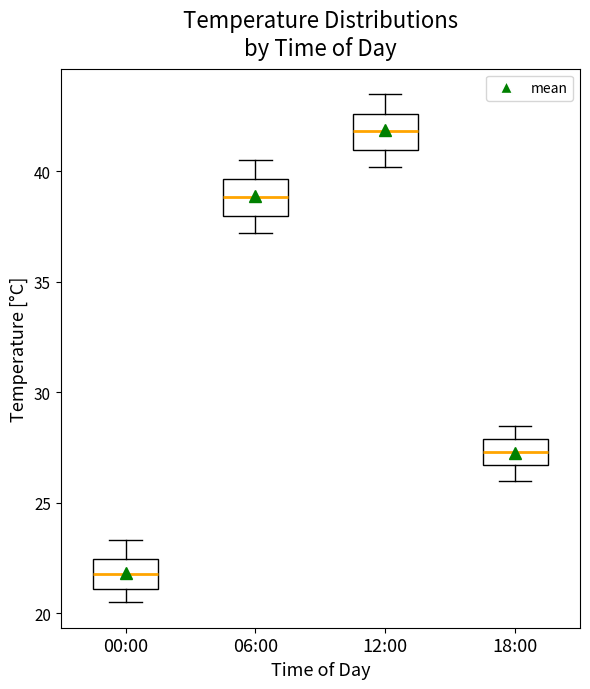

Where does the median line of the box for 12:00 sit on the y-axis? The values are not printed on the chart, so give them approximately, as read against the axis.

42.0